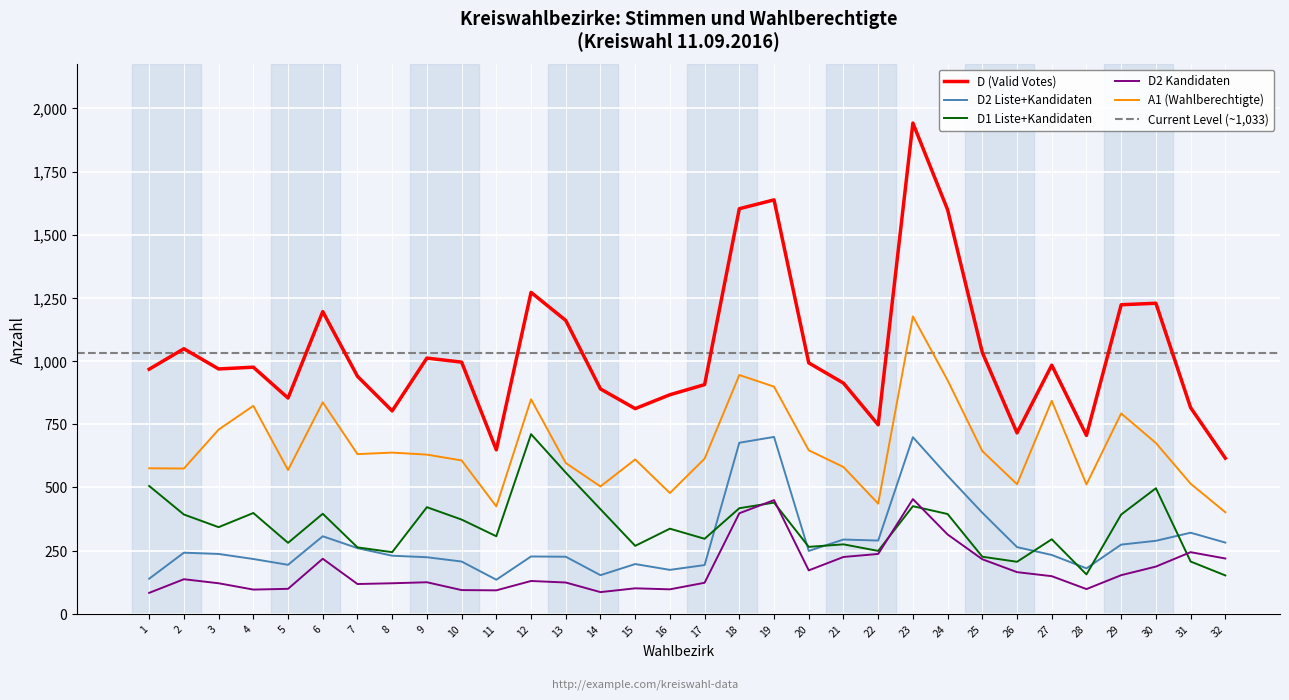

What is the lowest value of the D2 Liste+Kandidaten series?

135